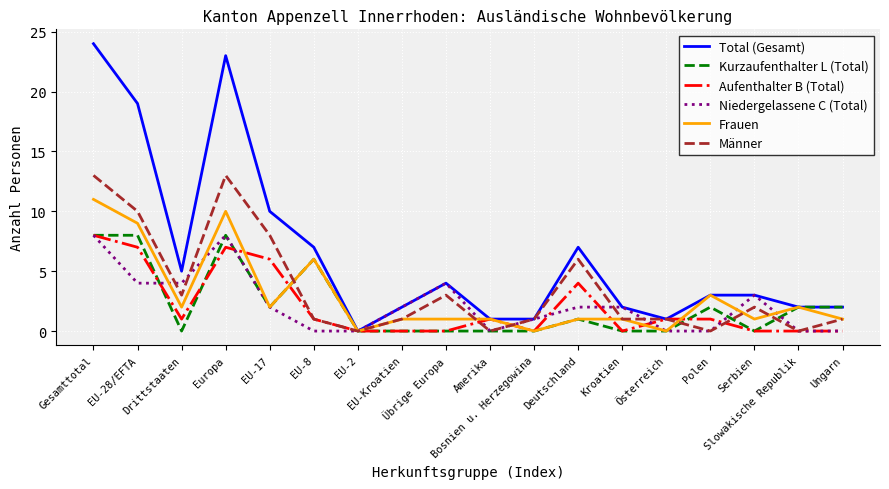

Which series has the largest range (max minus min)?

Total (Gesamt)